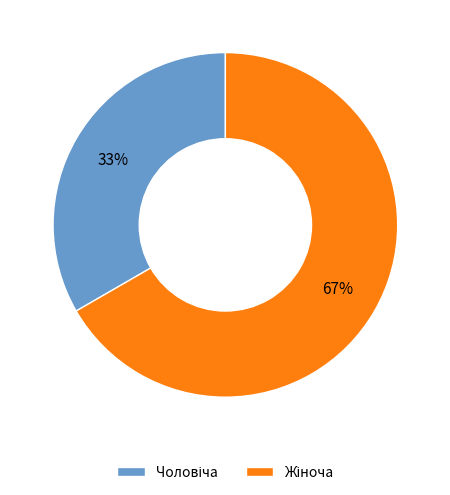

Does any single category account for the majority?

Yes